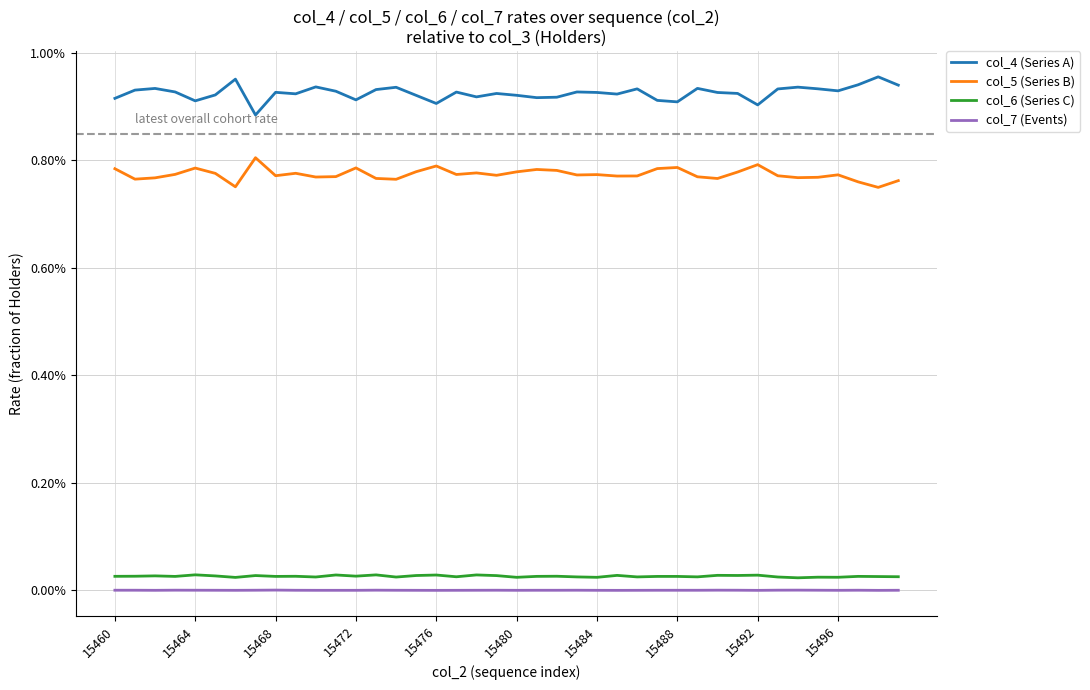

Is this an area chart (filled region under the line)?

No